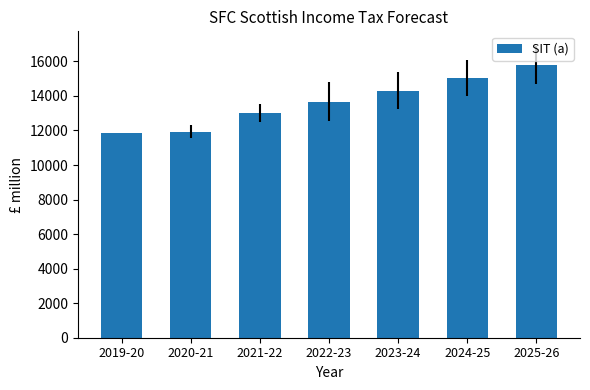

Reading left to right, what are all the values shown in this chart?

2019-20=11832.6	2020-21=11938.0	2021-22=13002.1	2022-23=13670.7	2023-24=14313.5	2024-25=15056.1	2025-26=15789.8